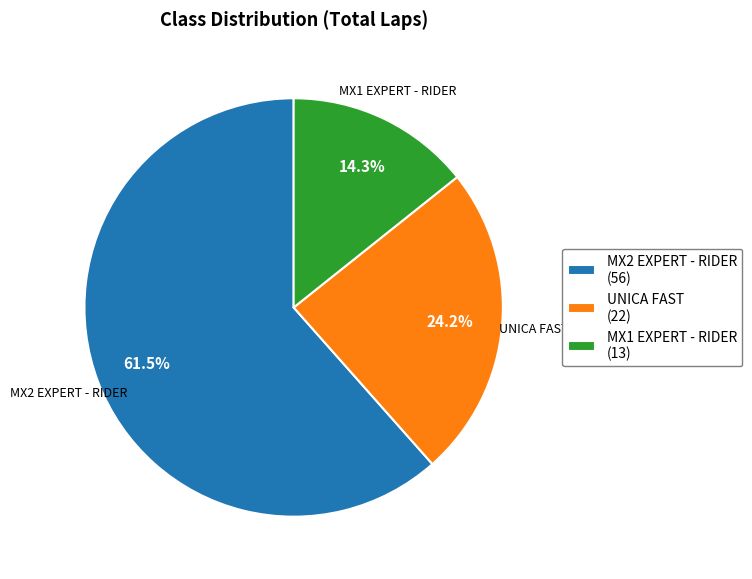

What percentage is the UNICA FAST slice, to the nearest percent?

24%